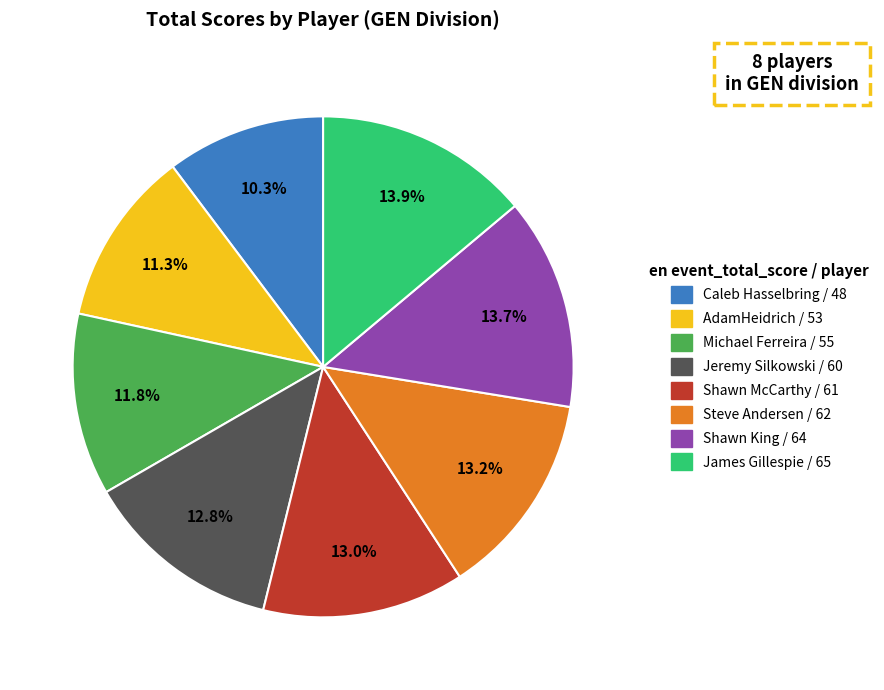

To the nearest percent, what is the difference between the James Gillespie / 65 and Michael Ferreira / 55 slice percentages?

2%